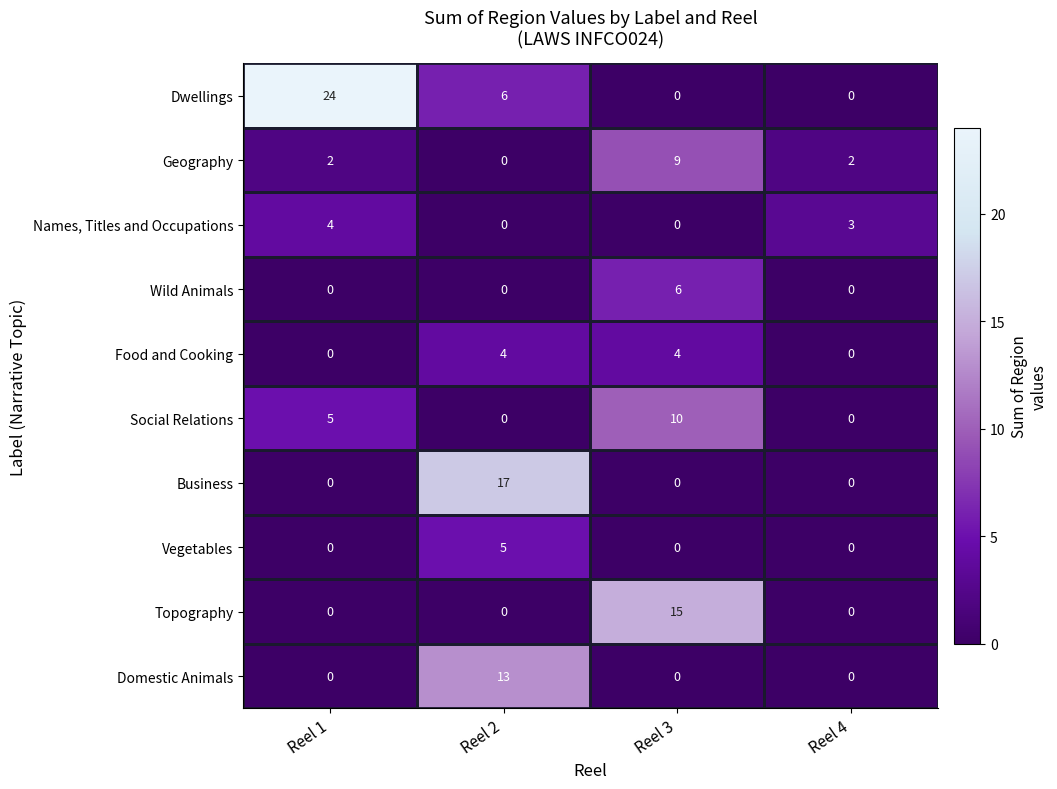

What is the total value across all series at Reel 3?

44